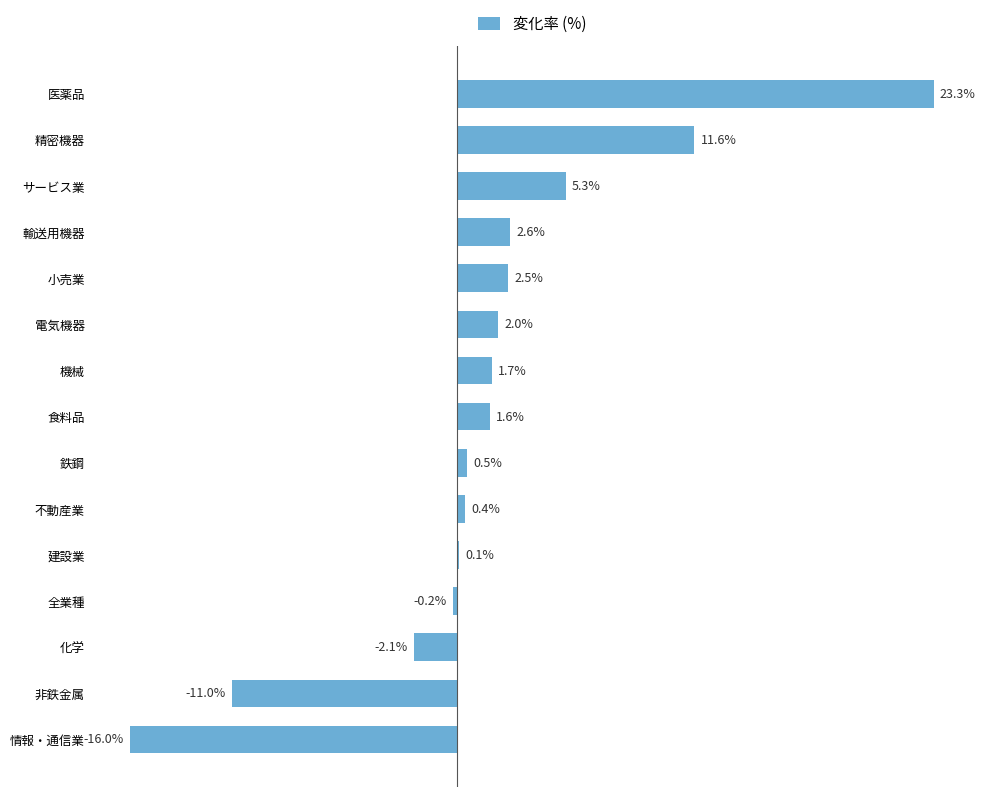

At which label is the value closest to 3?

輸送用機器